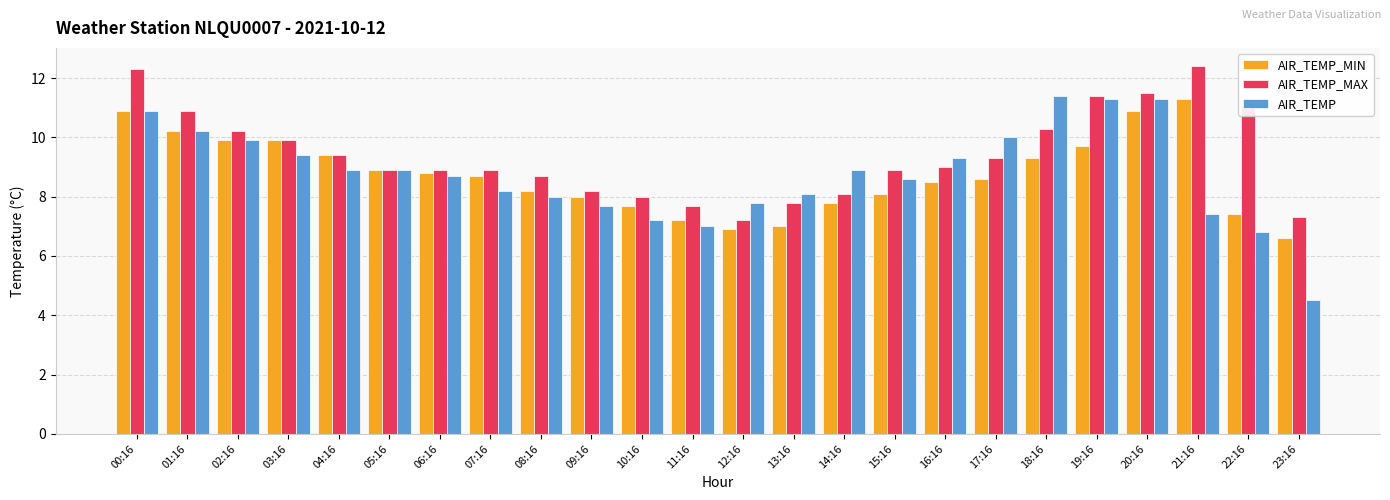

What are all the series names shown in the legend?

AIR_TEMP_MIN, AIR_TEMP_MAX, AIR_TEMP